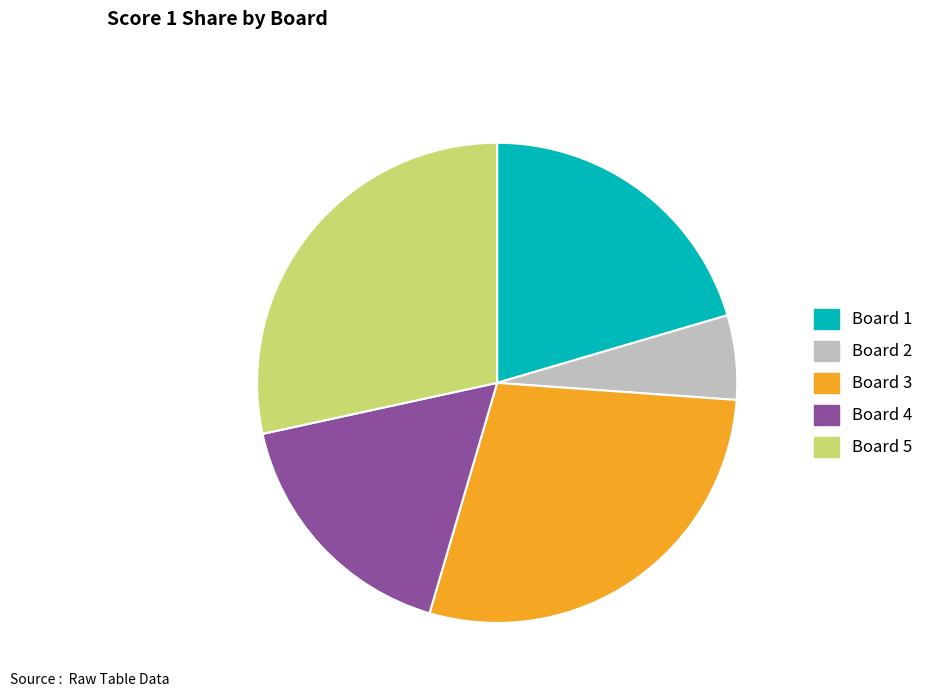

Approximately how many times larger is the value at Board 5 compared to Board 2?

5.0